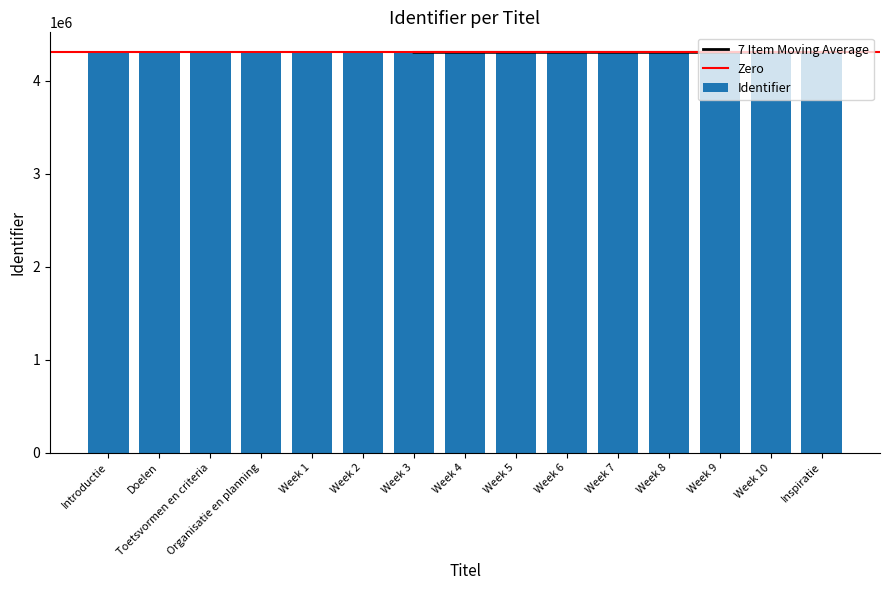

What position from the right is Week 10?

2